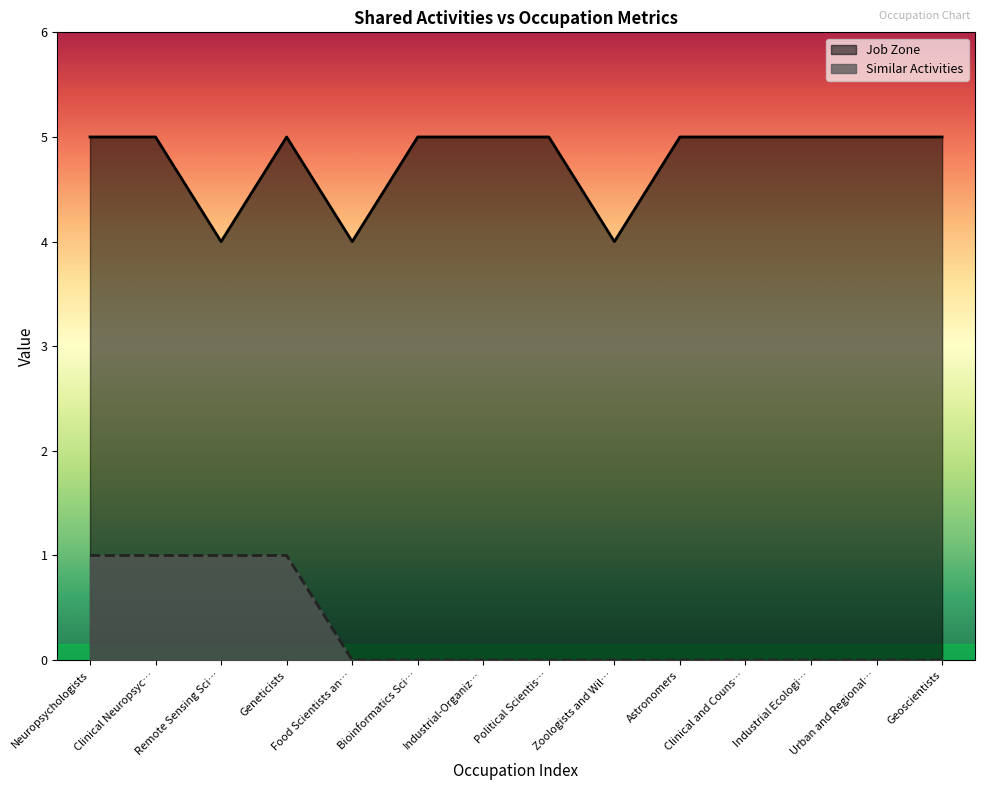

Which series has the widest spread of values?

Similar Activities